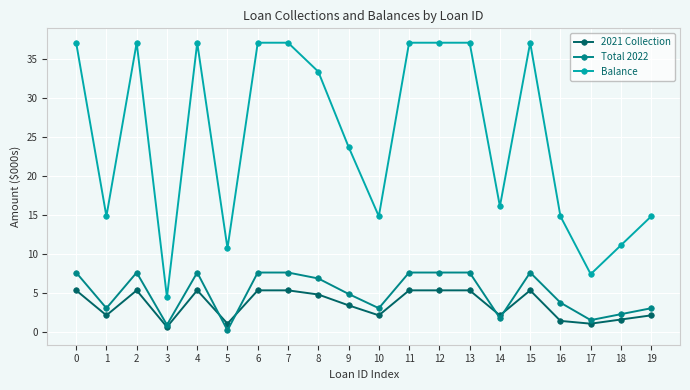

Which category has the lowest value across all series?

5